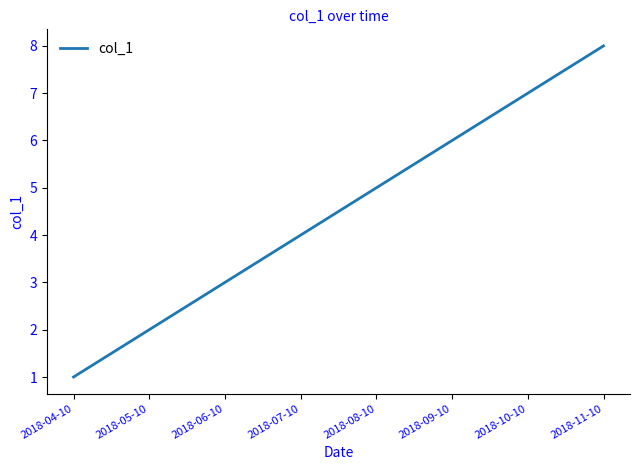

What position from the right is 2018-07-10?

5